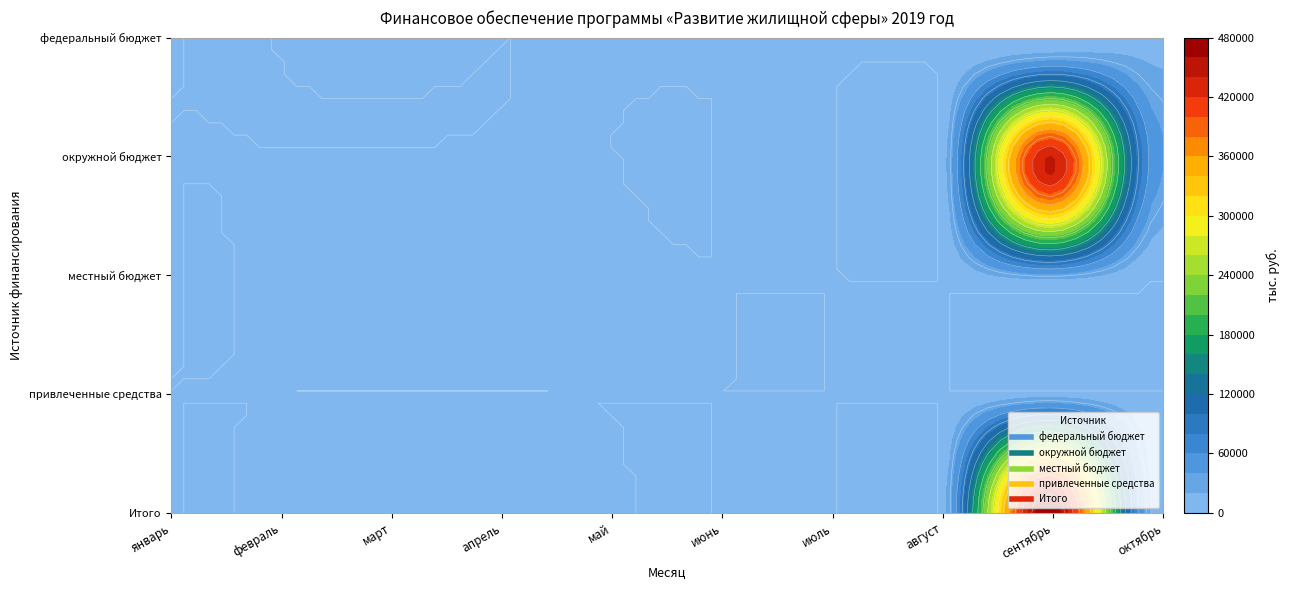

Which series has the largest total across all categories?

Итого